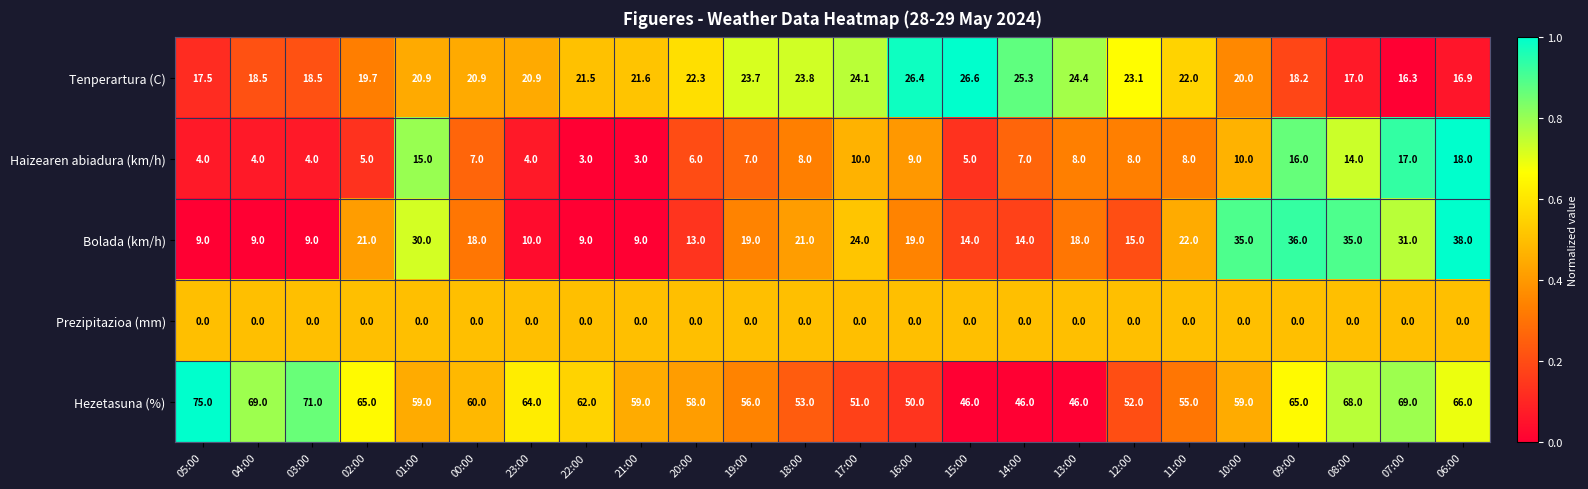

Where is Hezetasuna (%) nearest to the value 60?

00:00